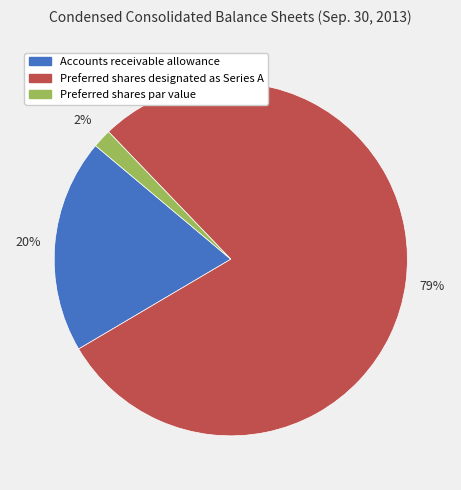

Is there a majority slice in this chart?

Yes